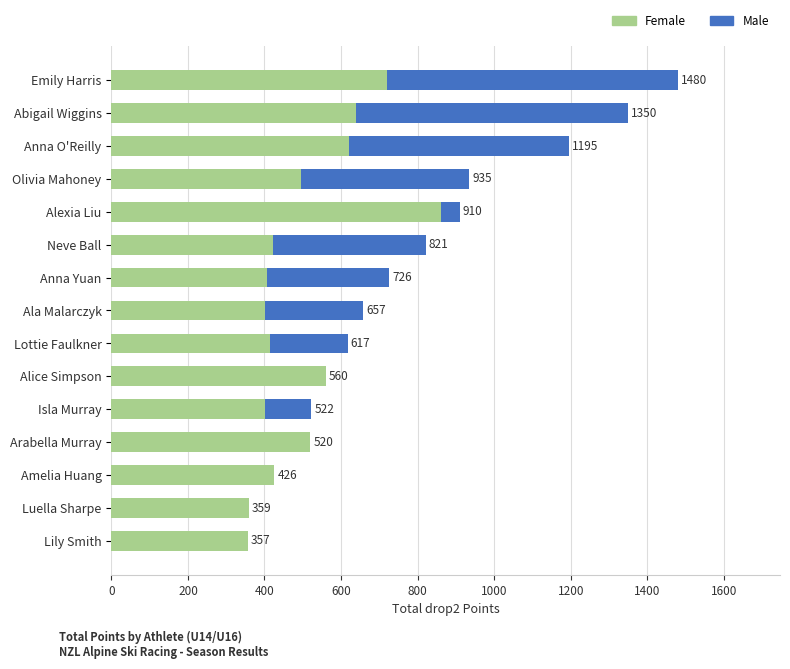

What are all the series names shown in the legend?

Female, Male